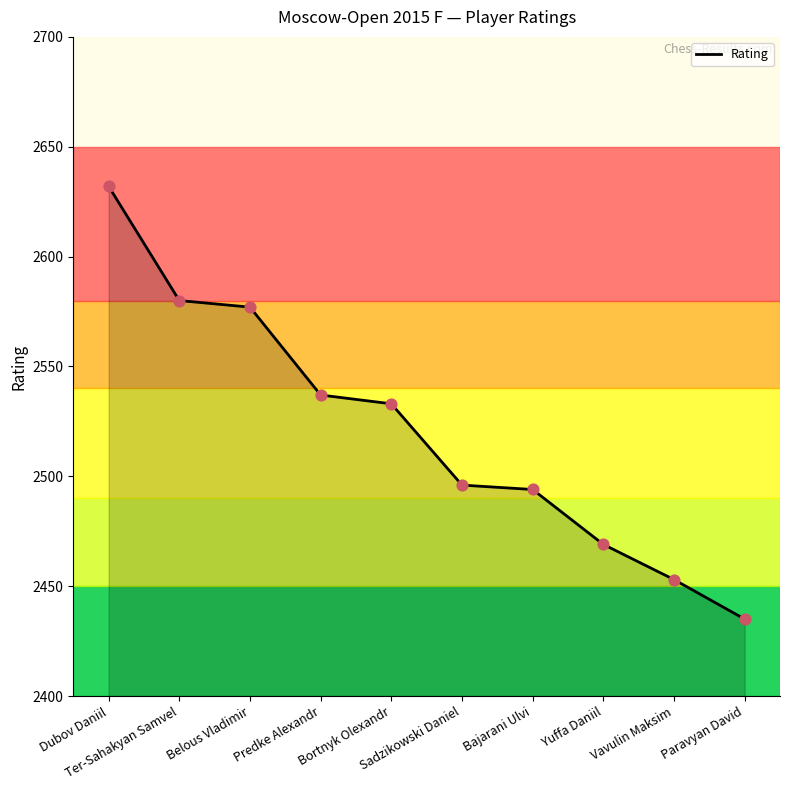

Which has a higher value, Predke Alexandr or Sadzikowski Daniel?

Predke Alexandr